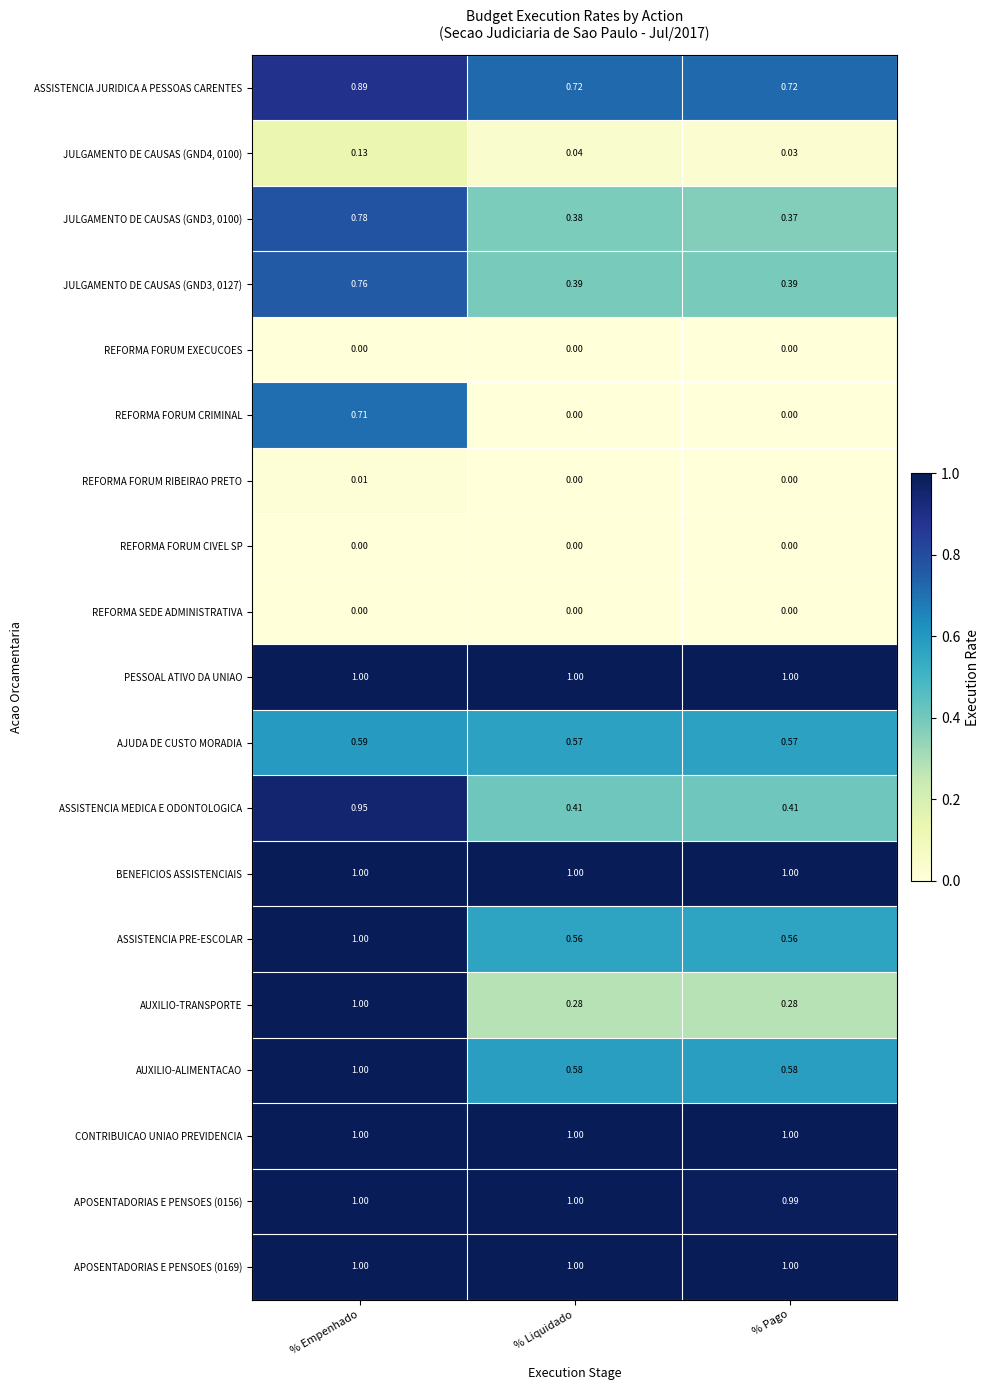

Which series has the widest spread of values?

AUXILIO-TRANSPORTE